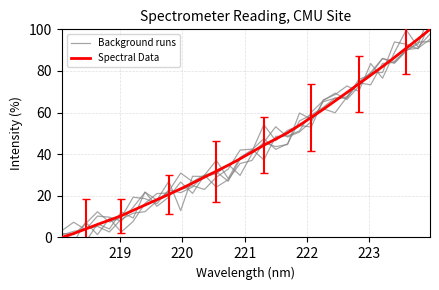

How many intersections are there between Background runs and Spectral Data?

20